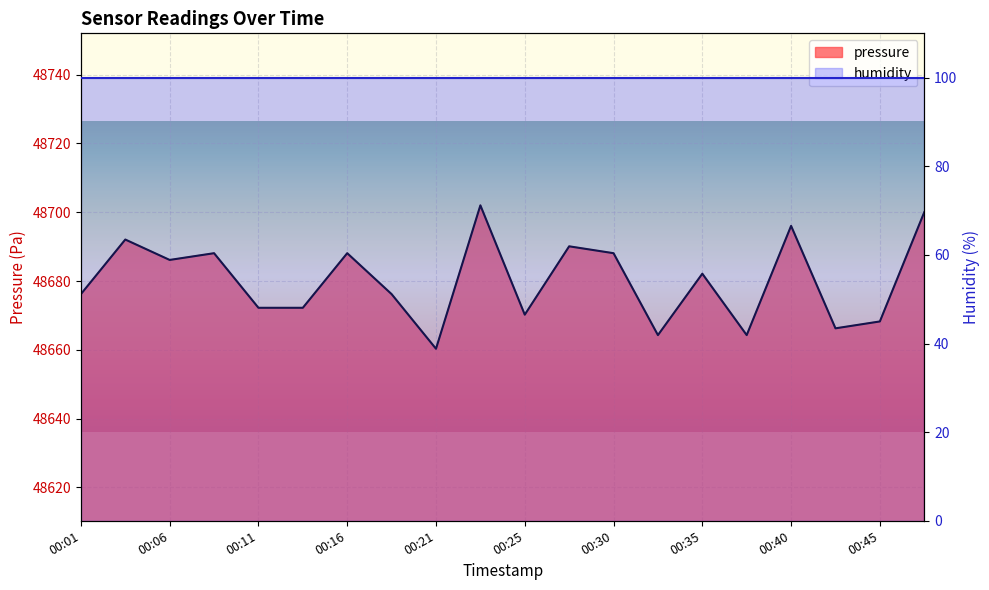

What is the difference between the values at 00:33 and 00:08?

23.8